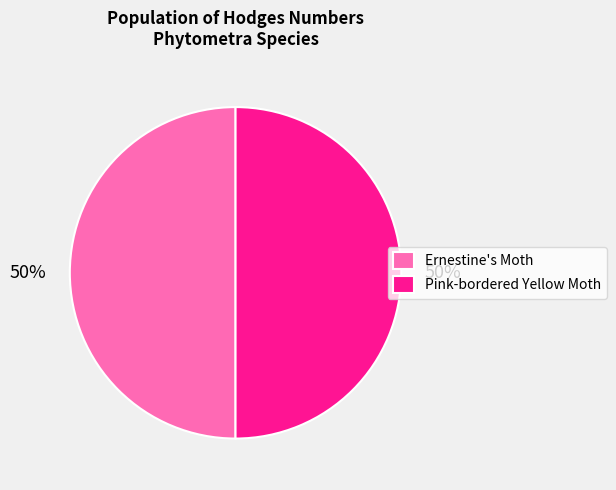

To the nearest percent, what percentage of the pie is Pink-bordered Yellow Moth?

50%